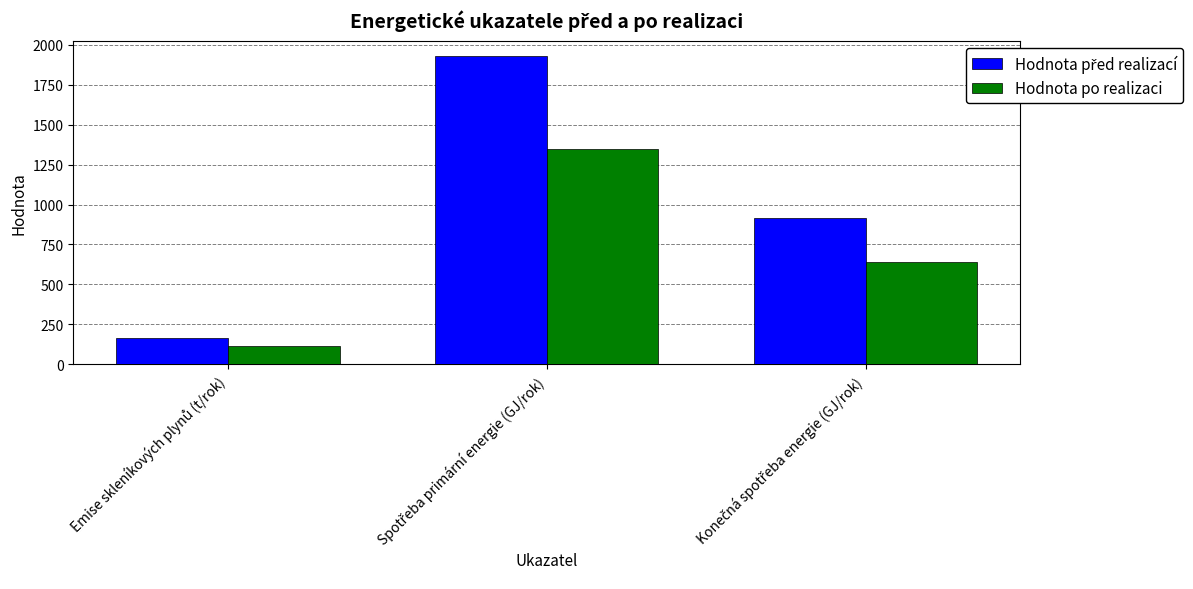

What is the sum of all Hodnota po realizaci values?

2103.4